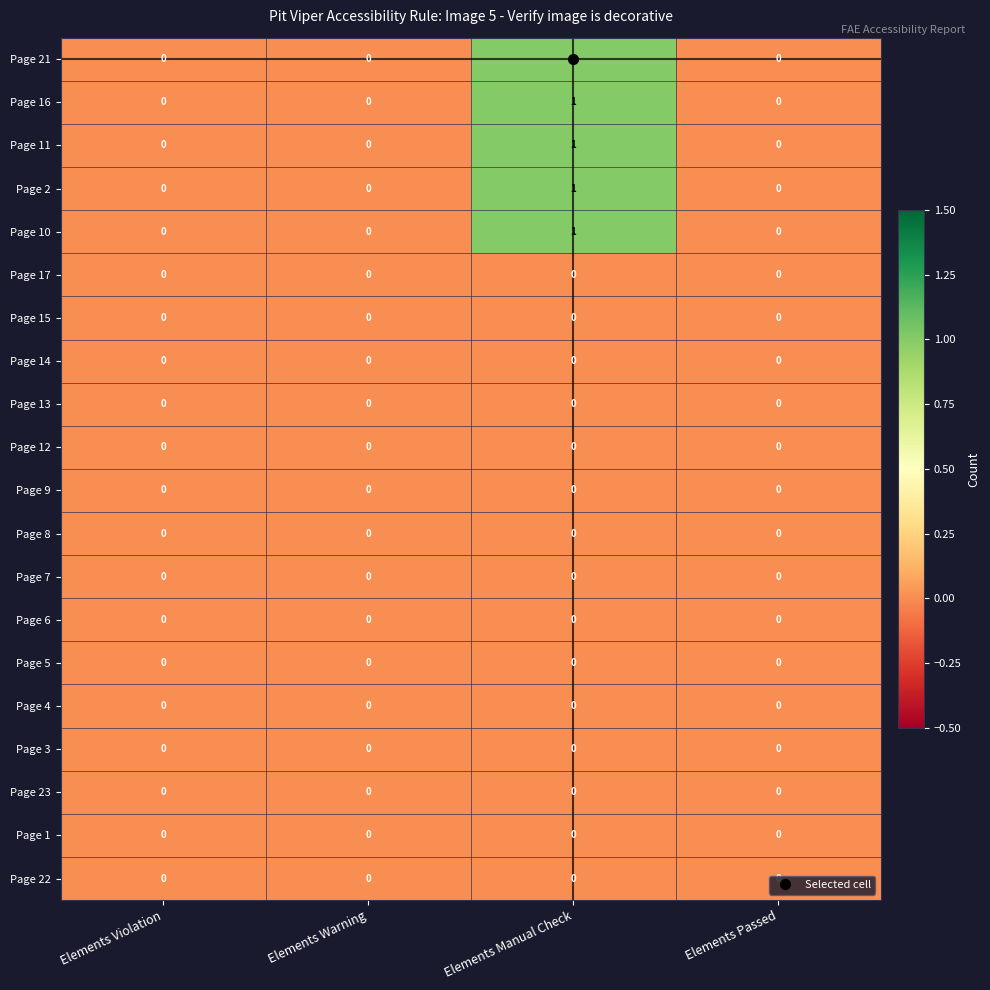

How many Page 10 values are between 0 and 1?

4